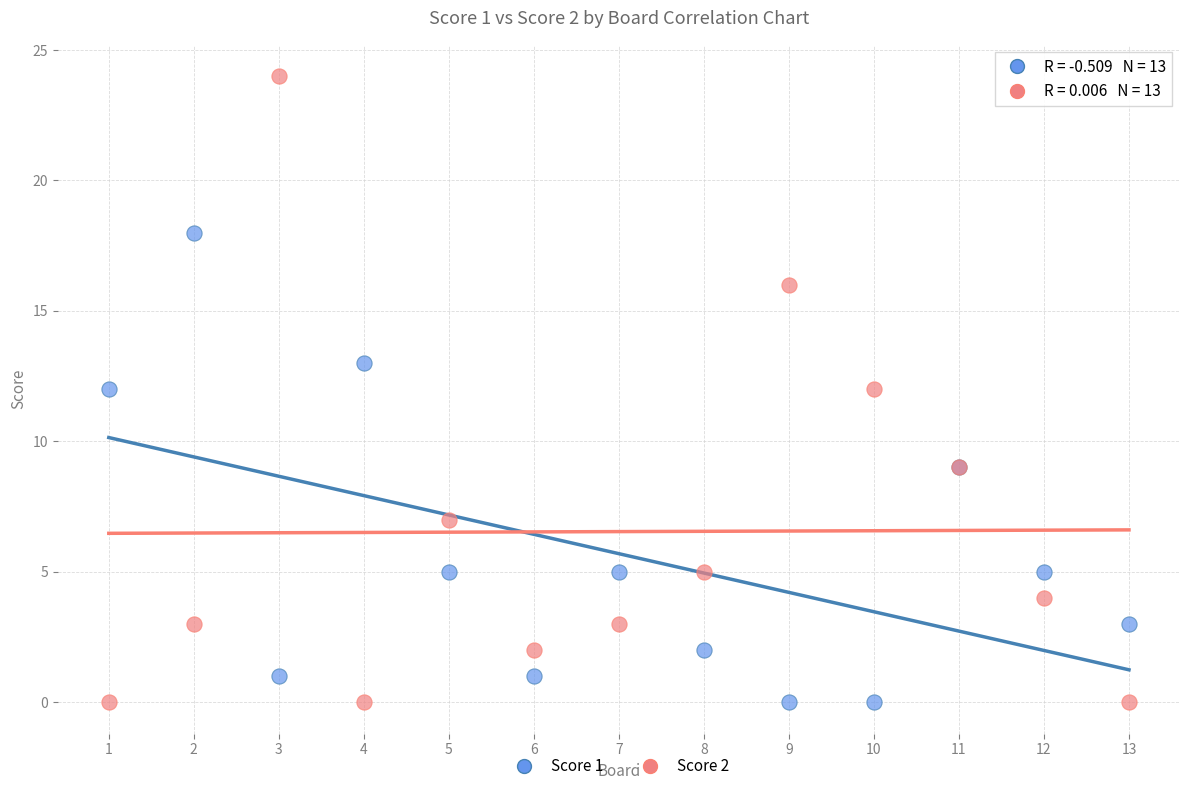

Which series has the largest Y range (max minus min)?

Score 2